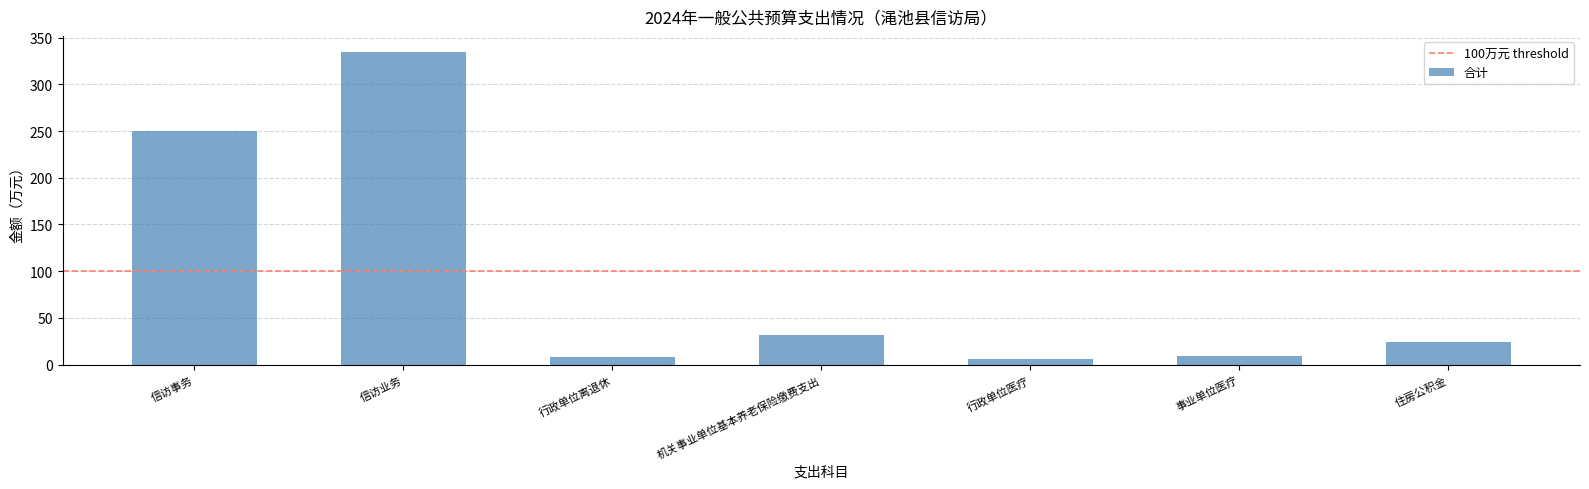

What is the change in value from 机关事业单位基本养老保险缴费支出 to 行政单位医疗?

-25.9